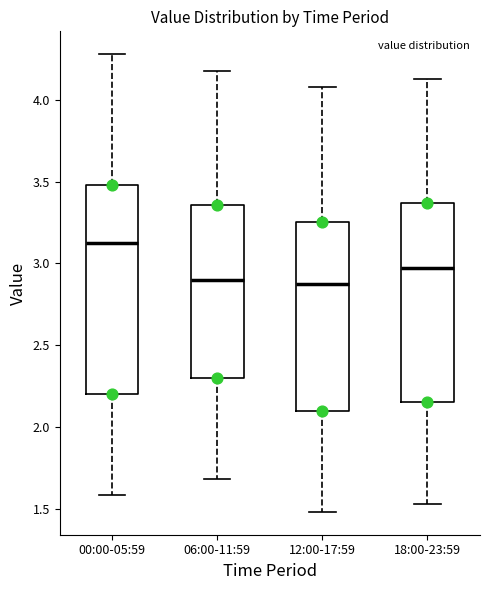

Reading left to right, read every box against the y-axis: the position of its median line, the range the box covers, and the ends of its whiskers. The values are not printed on the chart, so give them approximately, as read against the axis.

00:00-05:59: median 3.15, box 2.20 to 3.50, whiskers 1.60 to 4.30
06:00-11:59: median 2.90, box 2.30 to 3.35, whiskers 1.70 to 4.20
12:00-17:59: median 2.90, box 2.10 to 3.25, whiskers 1.50 to 4.10
18:00-23:59: median 3.00, box 2.15 to 3.35, whiskers 1.55 to 4.15